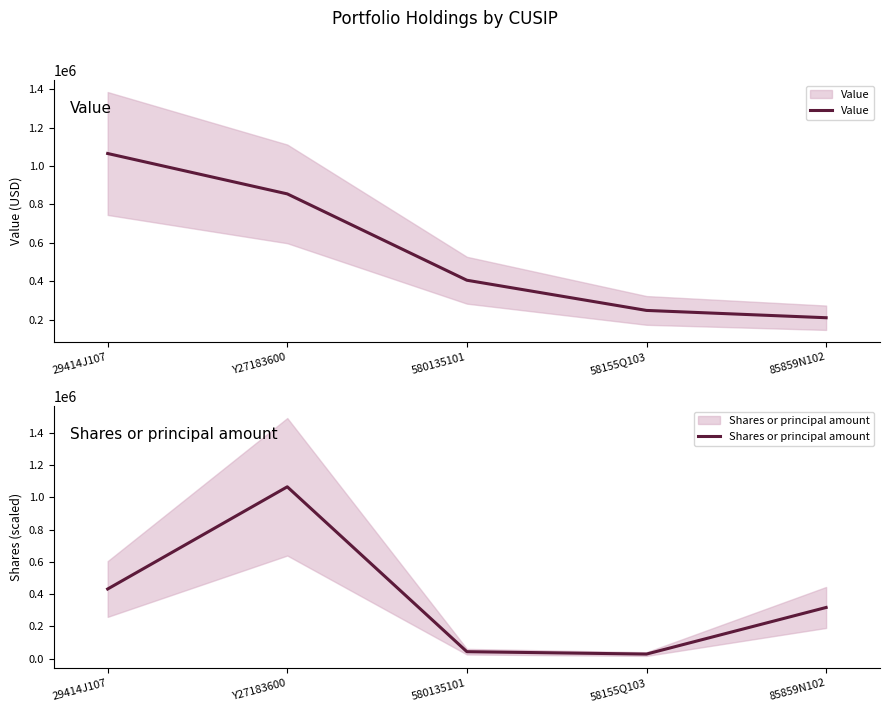

Which series ends up on top after the final intersection of Shares or principal amount and Value?

Shares or principal amount